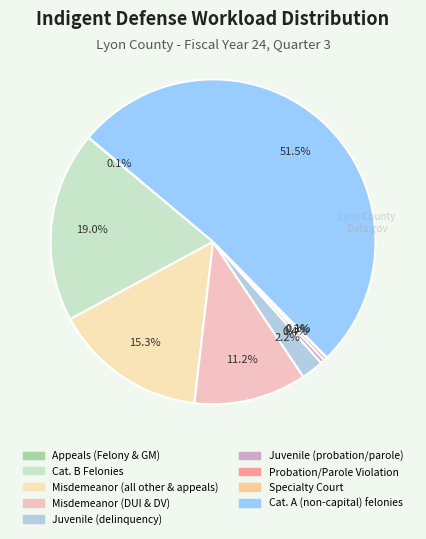

Approximately how many times larger is the value at Specialty Court compared to Juvenile (probation/parole)?

0.1